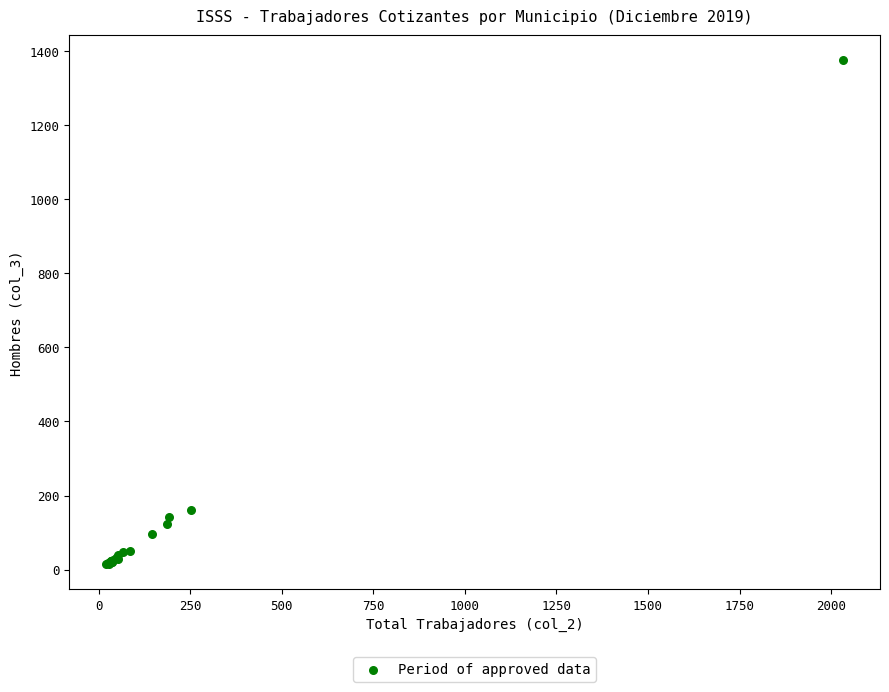

What Y value in the scatter plot is closest to 695?

162